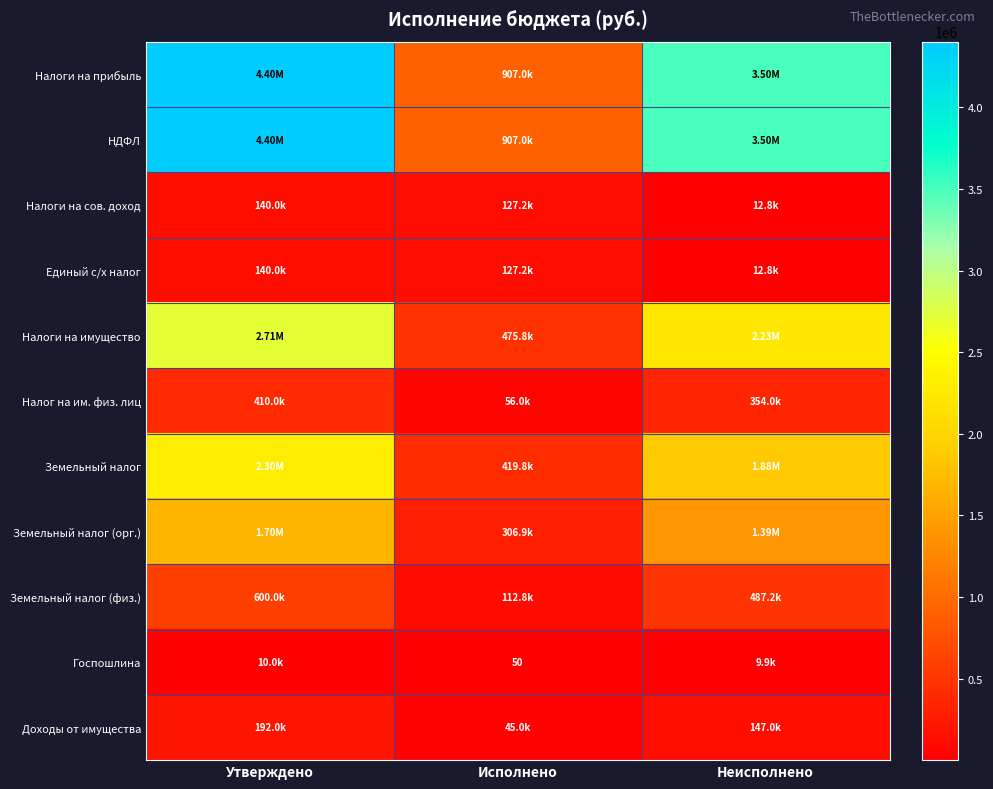

Where is Налог на им. физ. лиц nearest to the value 233012?

Неисполнено